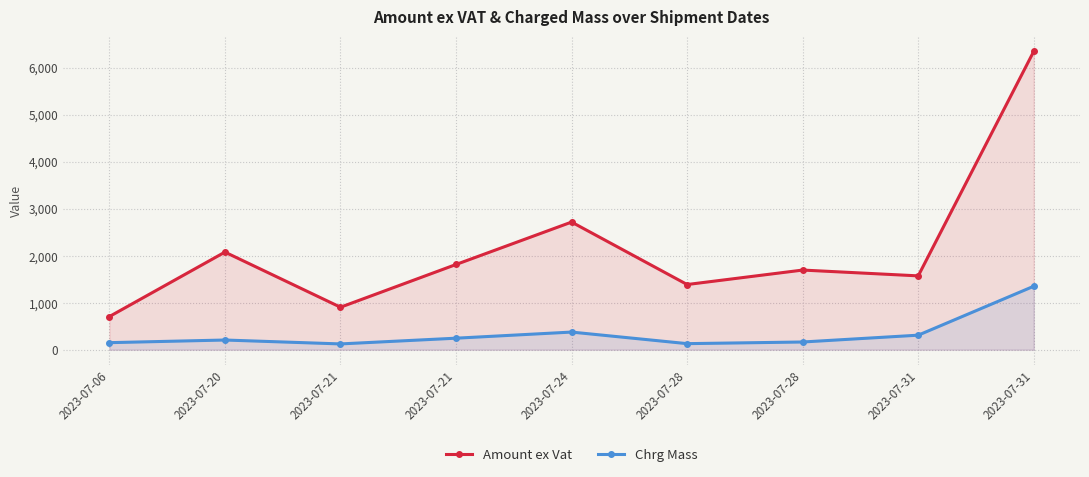

What is the maximum value for Chrg Mass?

1350.0